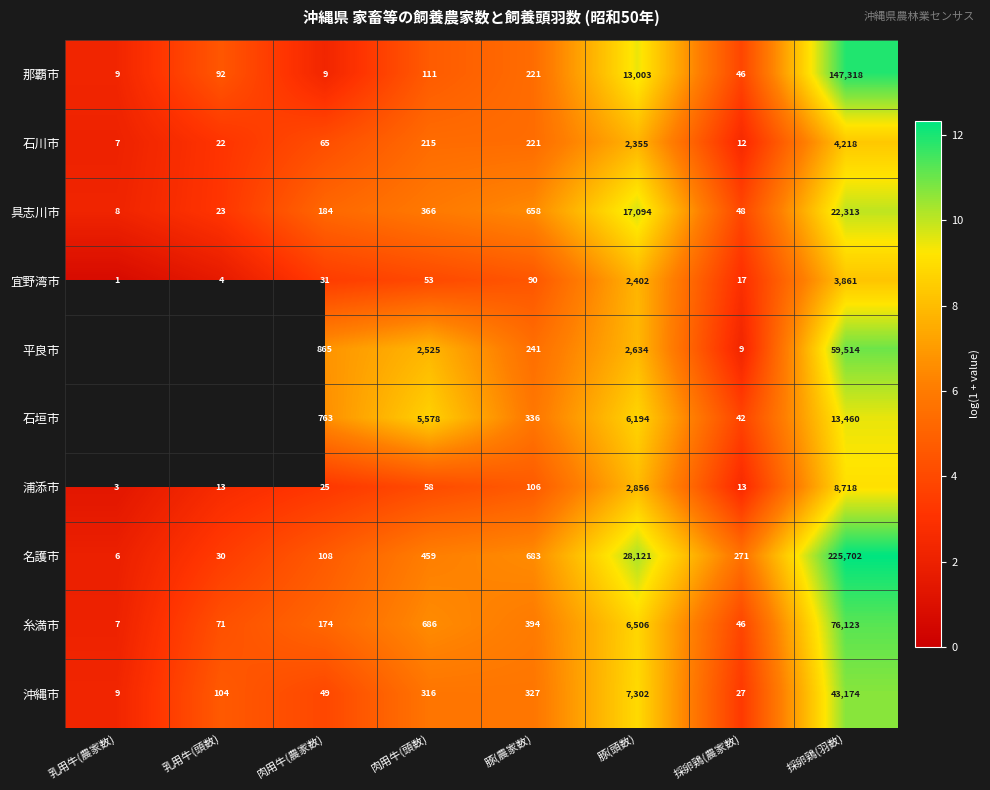

Between 肉用牛(頭数) and 豚(農家数), which series saw the biggest shift?

石垣市